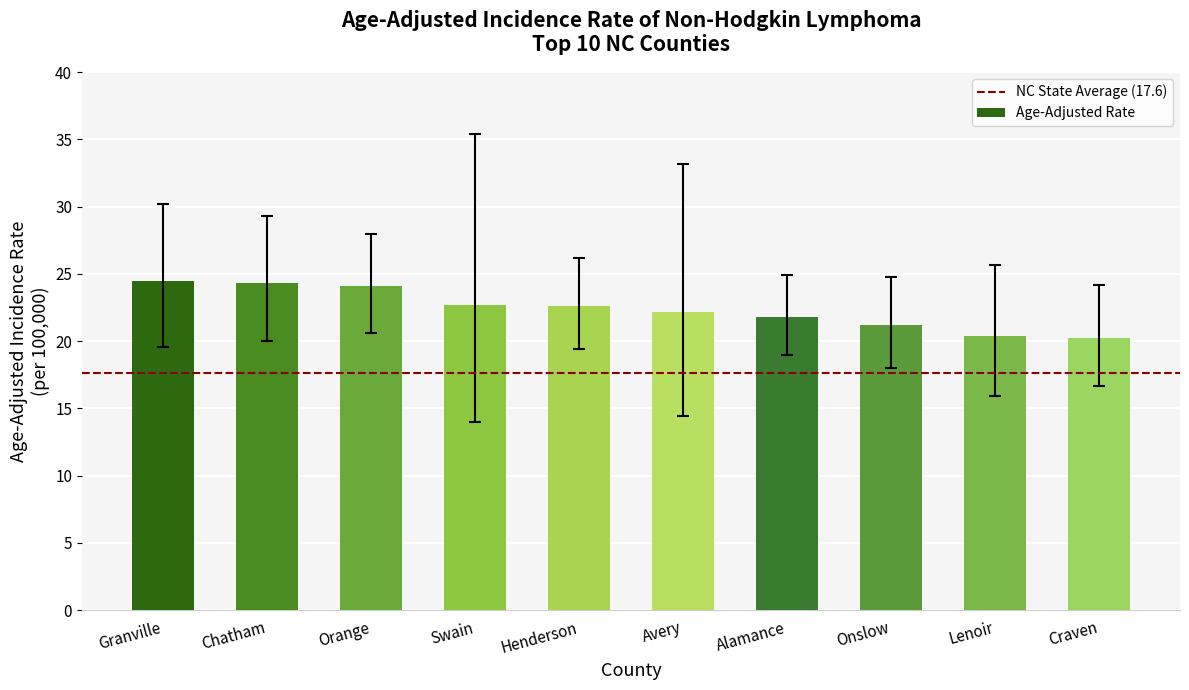

What is the sum of the values at Chatham and Henderson?

46.9